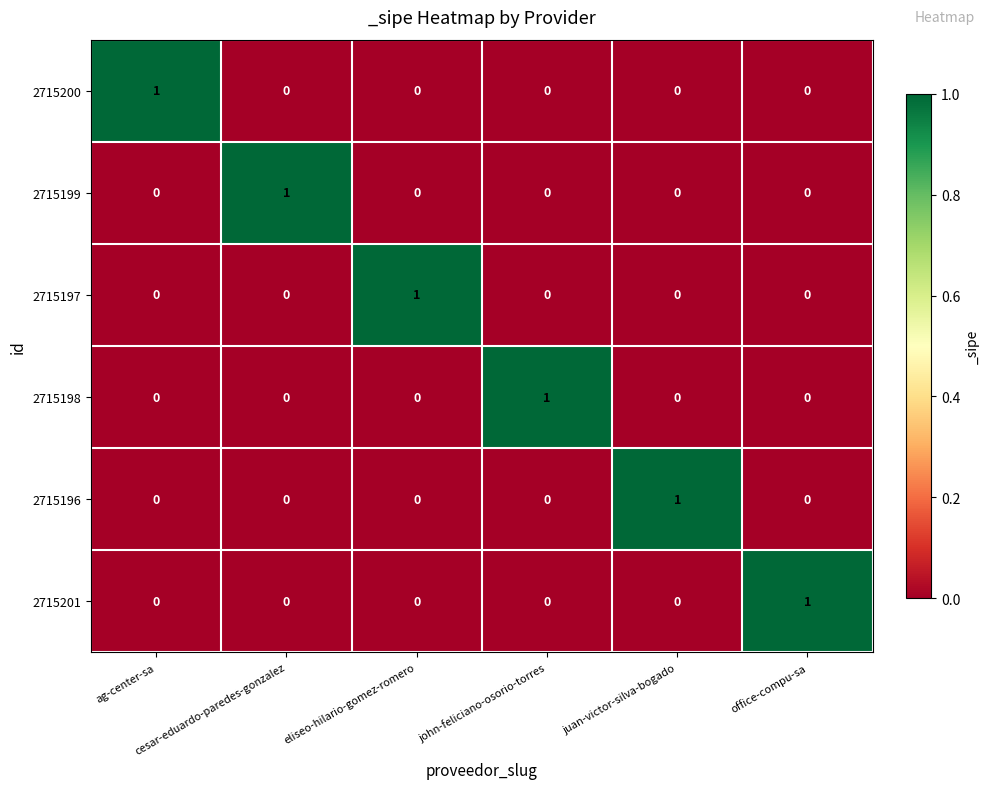

Count the 2715197 values in the range 0 to 1.

6